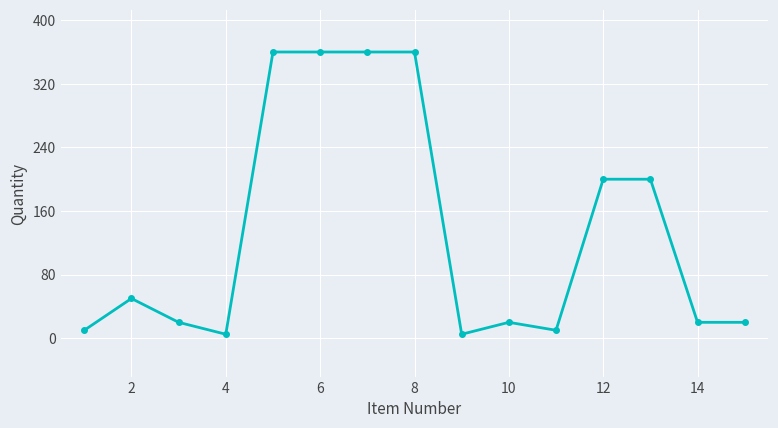

What is the greatest value displayed?

360